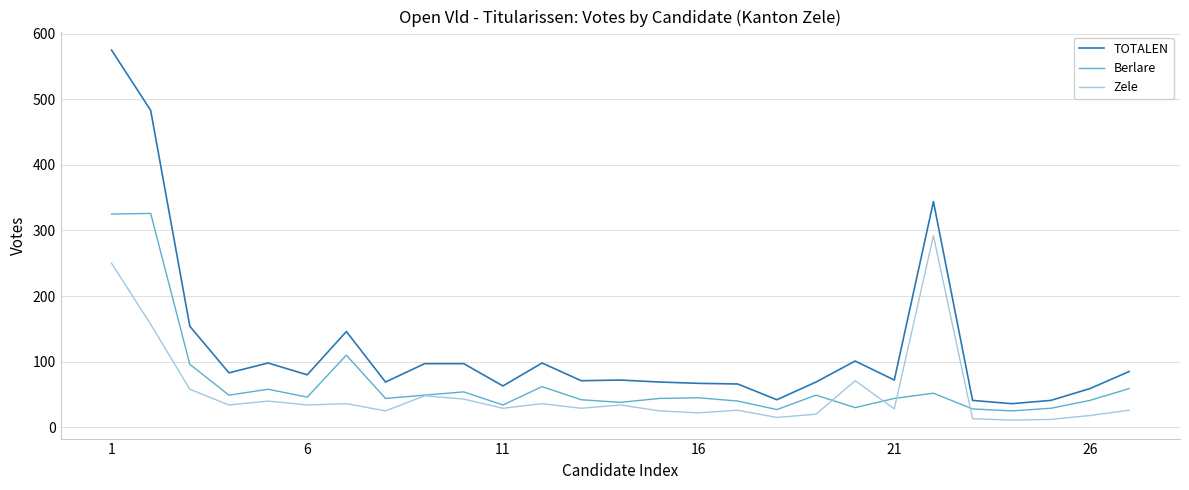

What is the sum of all Berlare values?

1846